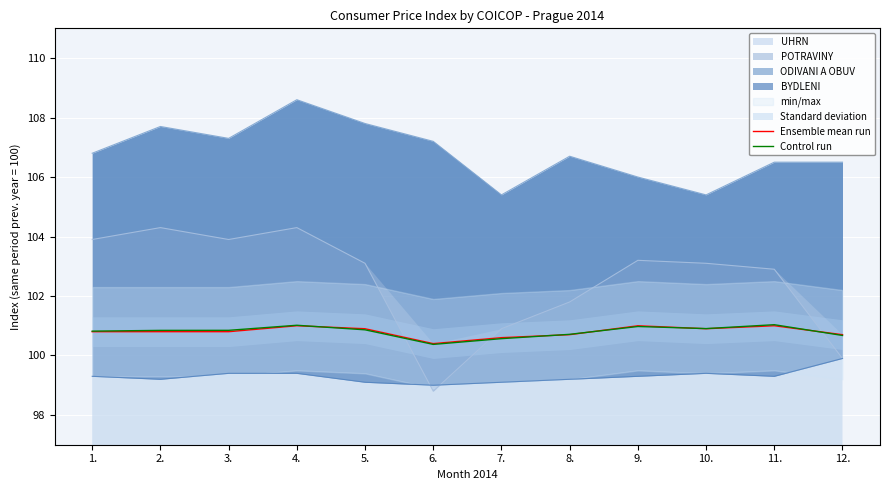

What is the difference between the Control run values at 12. and 3.?

0.2